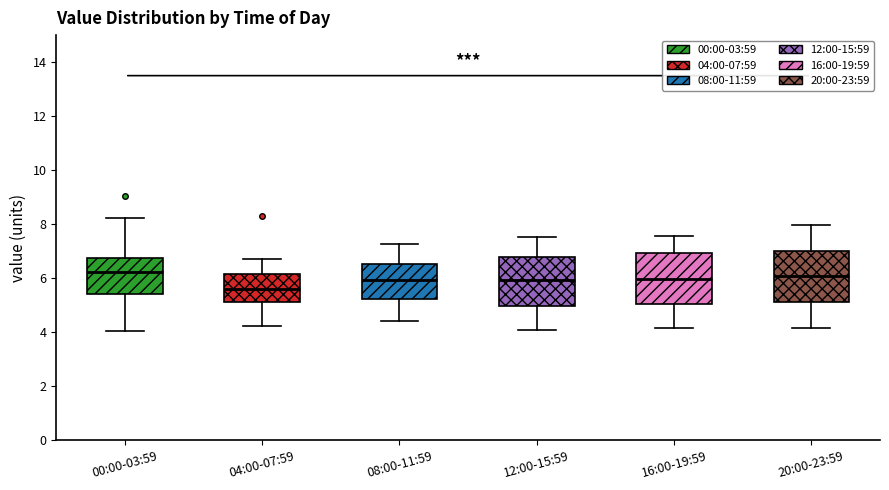

Reading left to right, read every box against the y-axis: the position of its median line, the range the box covers, and the ends of its whiskers. The values are not printed on the chart, so give them approximately, as read against the axis.

00:00-03:59: median 6.2, box 5.4 to 6.8, whiskers 4.0 to 8.2
04:00-07:59: median 5.6, box 5.2 to 6.2, whiskers 4.2 to 6.8
08:00-11:59: median 6.0, box 5.2 to 6.6, whiskers 4.4 to 7.2
12:00-15:59: median 6.0, box 5.0 to 6.8, whiskers 4.0 to 7.6
16:00-19:59: median 6.0, box 5.0 to 7.0, whiskers 4.2 to 7.6
20:00-23:59: median 6.0, box 5.2 to 7.0, whiskers 4.2 to 8.0